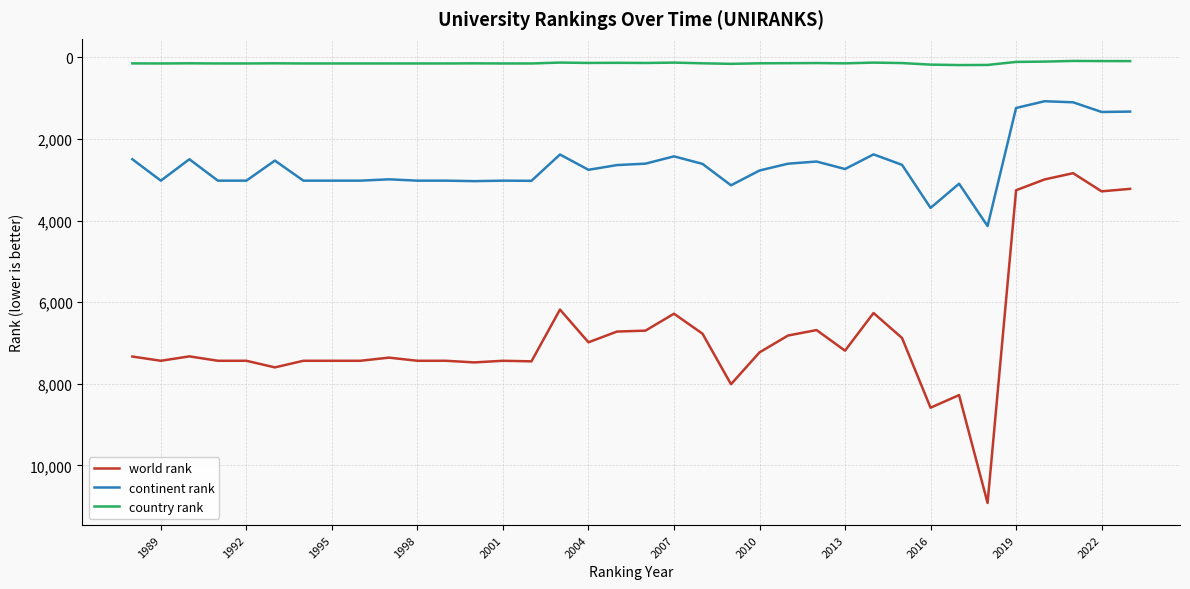

True or false: world rank and country rank intersect in this chart.

False